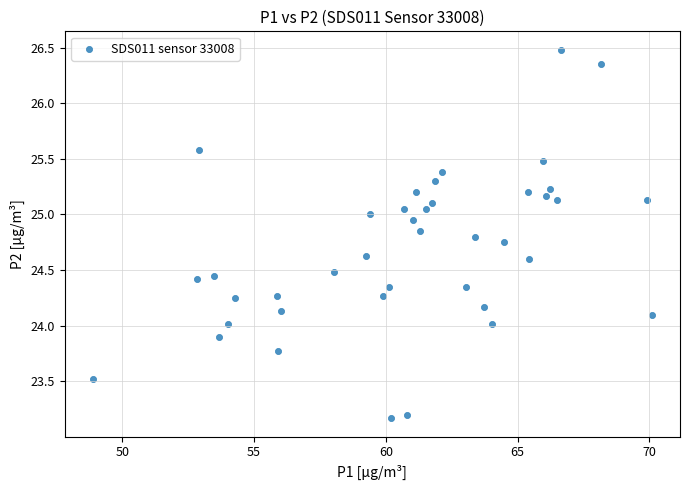

What is the range of X values (max minus min)?

21.2